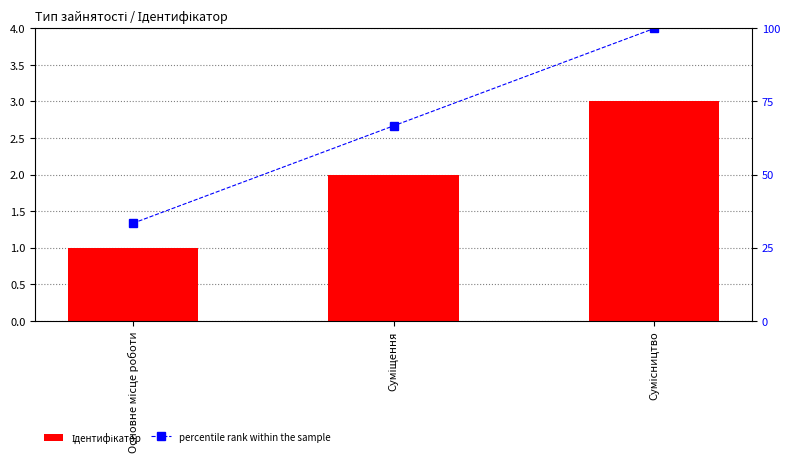

At Суміщення, list the series in order from largest to smallest.

percentile rank within the sample, Ідентифікатор